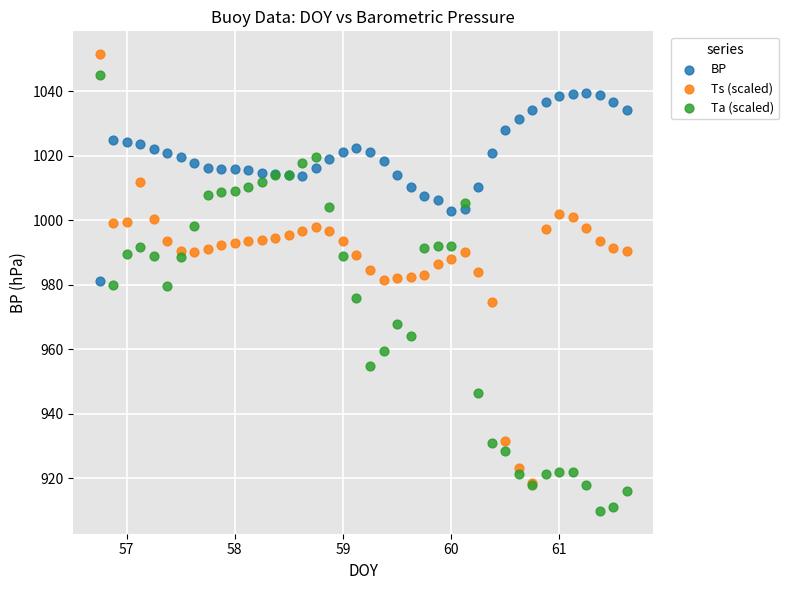

What are all the series names shown in the legend?

BP, Ts (scaled), Ta (scaled)